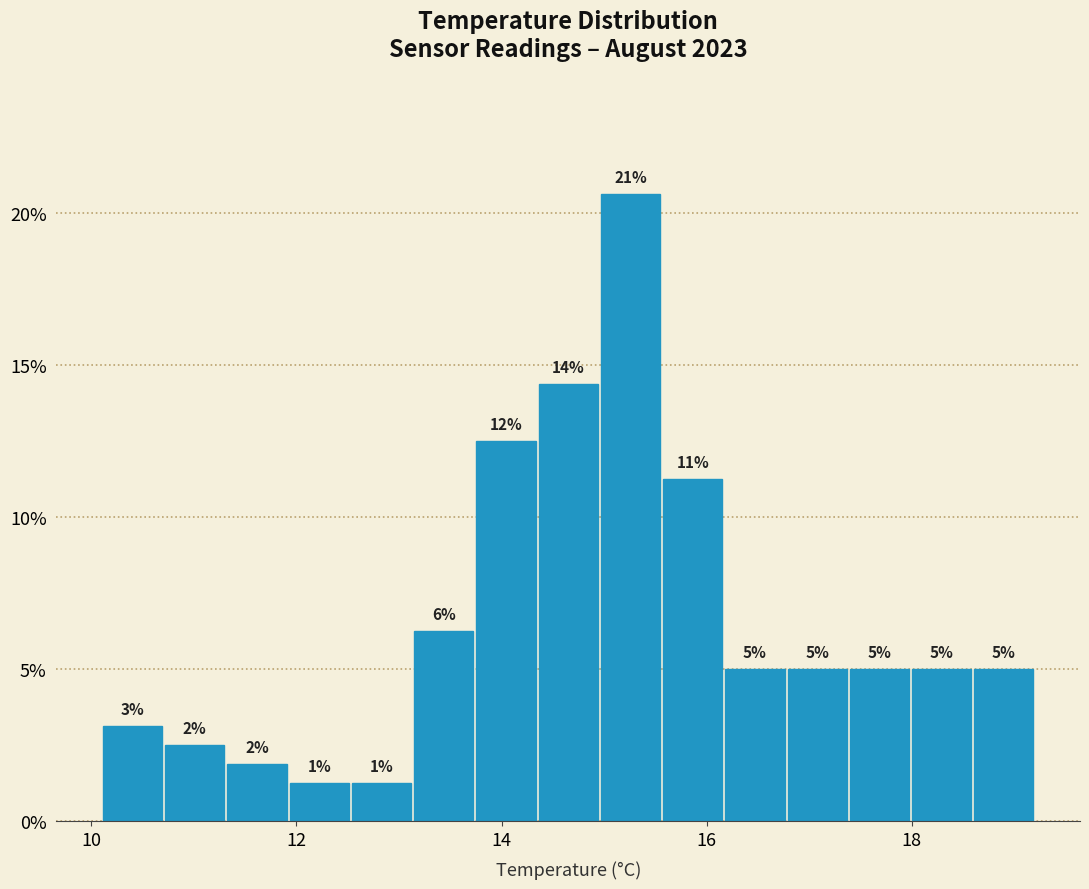

Read against the x-axis, roughly where is the centre of the tallest bar?

15.2